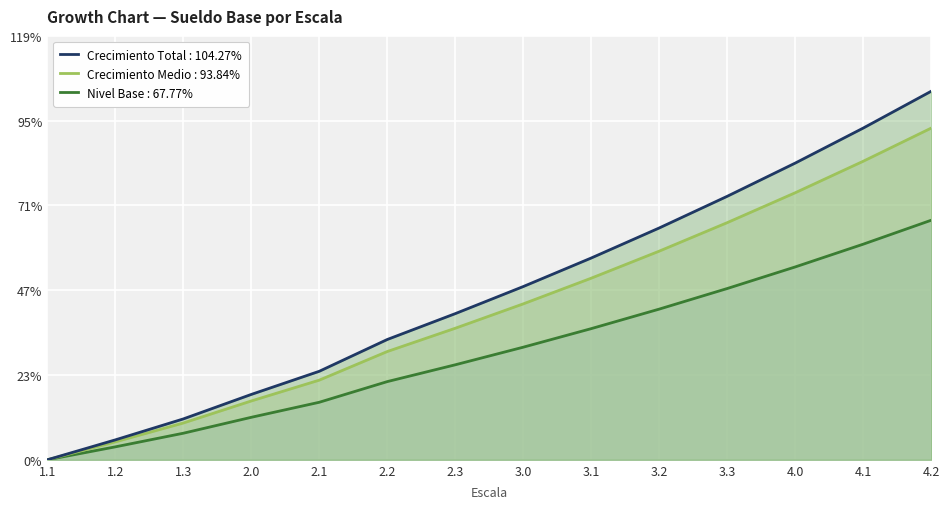

At which label is the value closest to 52?

3.0